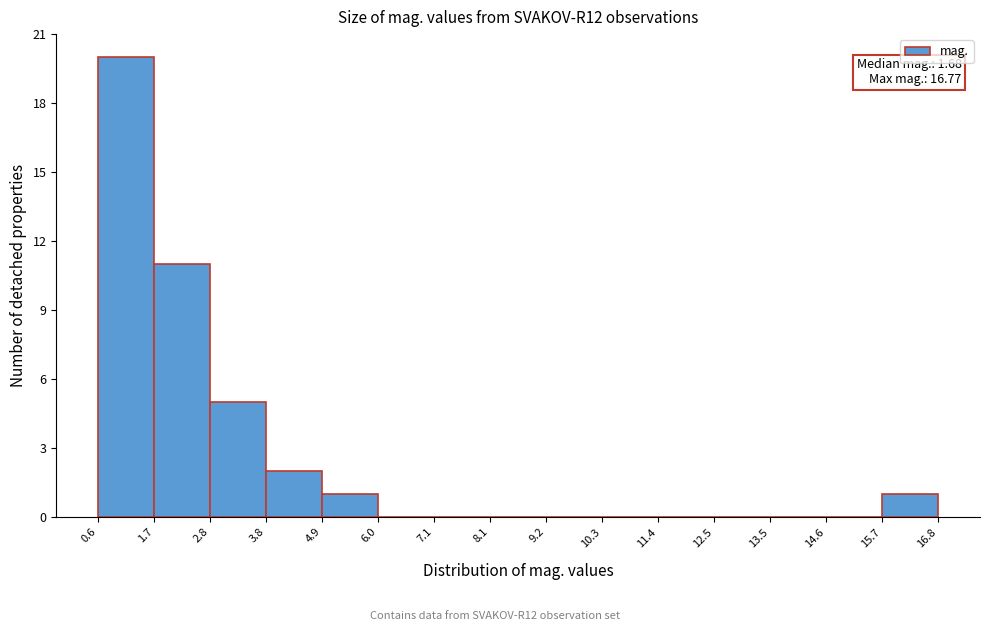

Which range on the x-axis has the tallest bar?

0.6 to 1.7